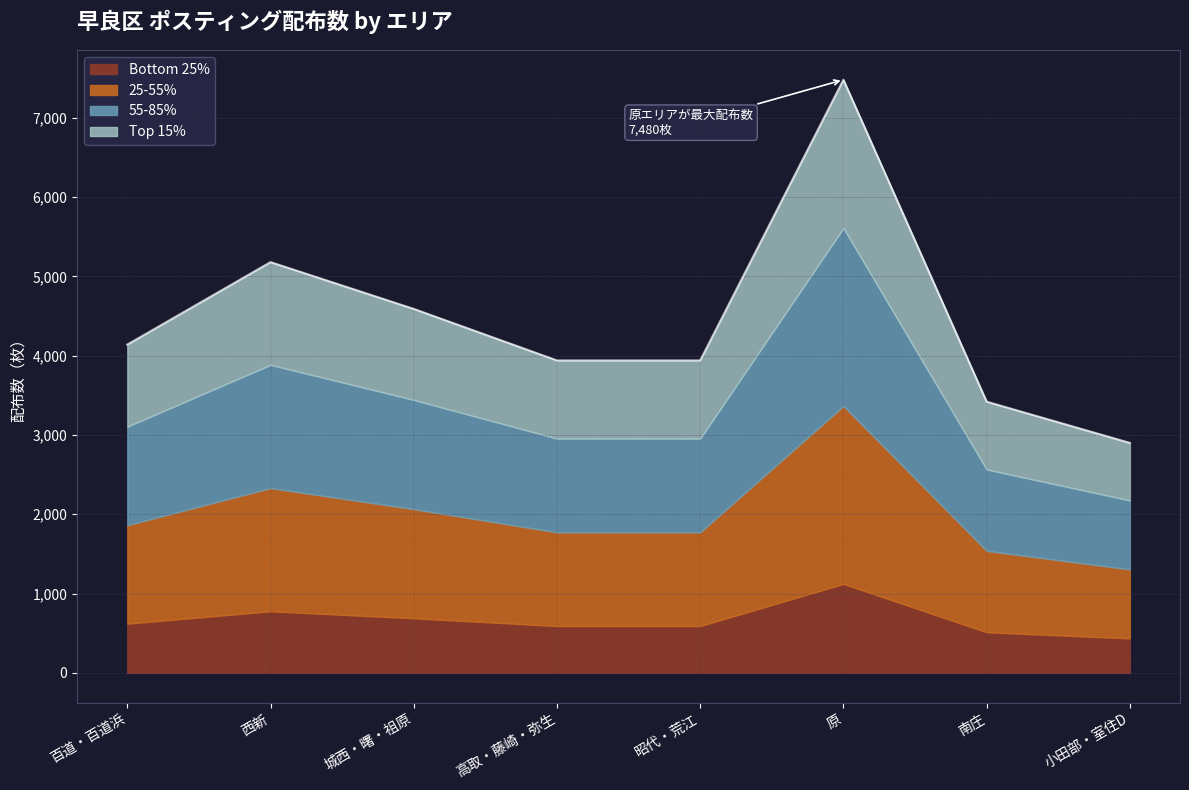

The value at 原 is 4291. True or false?

False